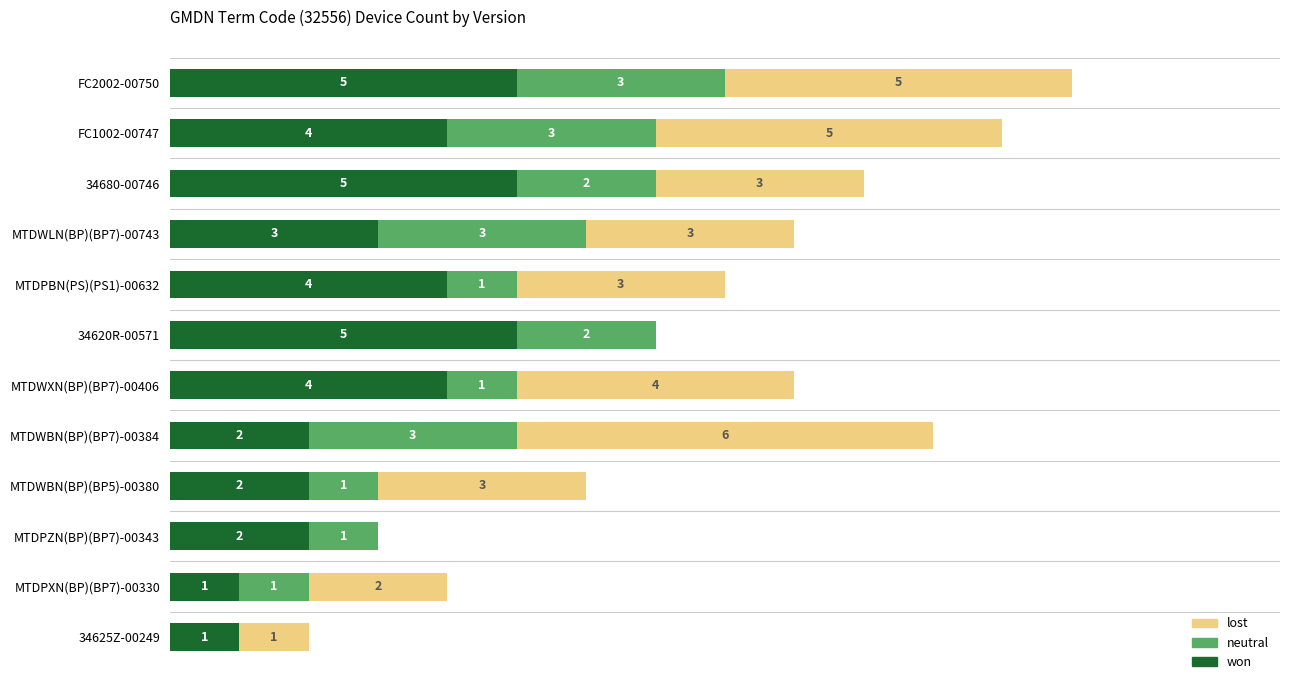

At which category is the sum across all series the highest?

FC2002-00750